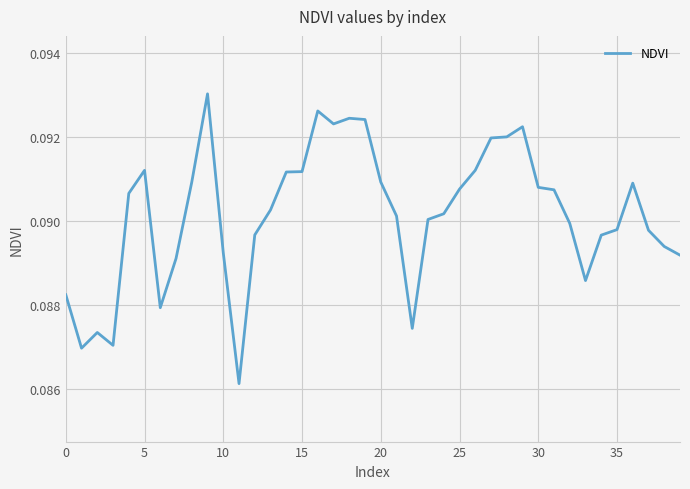

What is the value of the 6th point from the left?

0.1